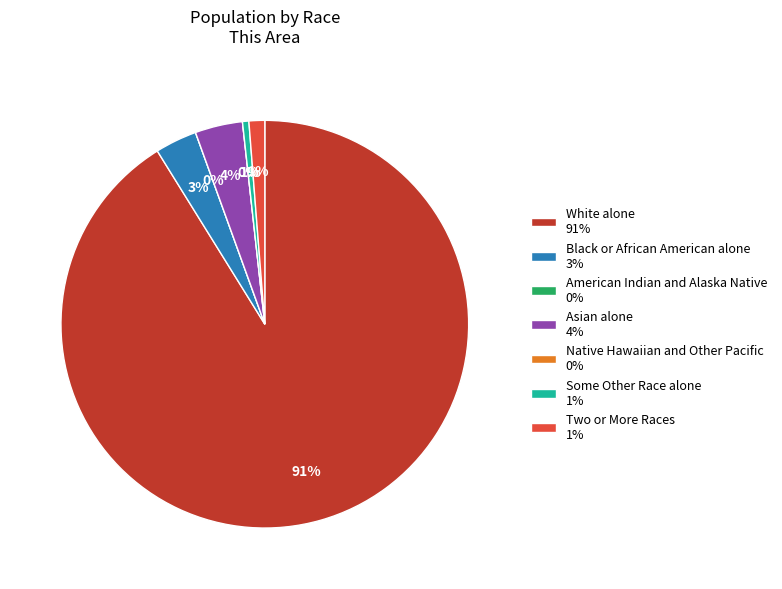

Is the sum of Two or More Races and White alone greater than half?

Yes